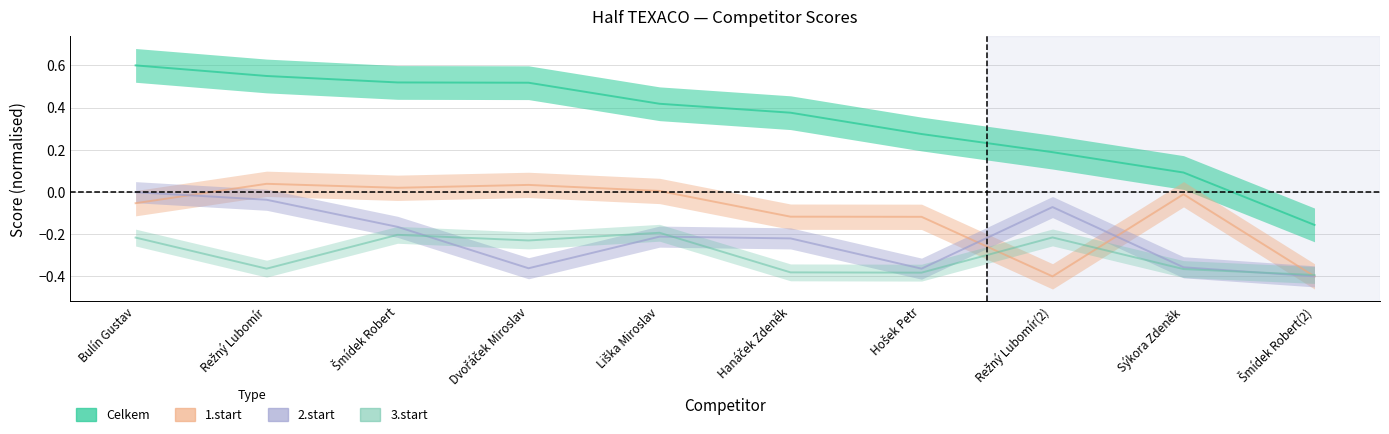

List the labels in order of 1.start value, smallest first.

Režný Lubomír(2), Šmídek Robert(2), Hošek Petr, Hanáček Zdeněk, Bulín Gustav, Sýkora Zdeněk, Liška Miroslav, Šmídek Robert, Dvořáček Miroslav, Režný Lubomír